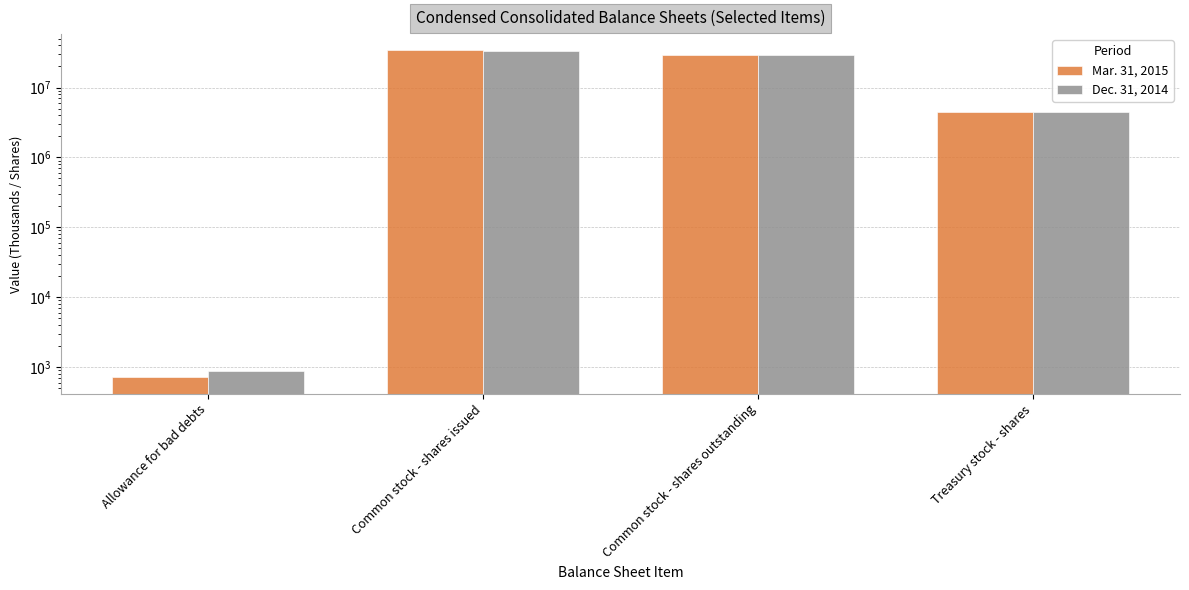

What is the difference between the Mar. 31, 2015 values at Treasury stock - shares and Allowance for bad debts?

4416871